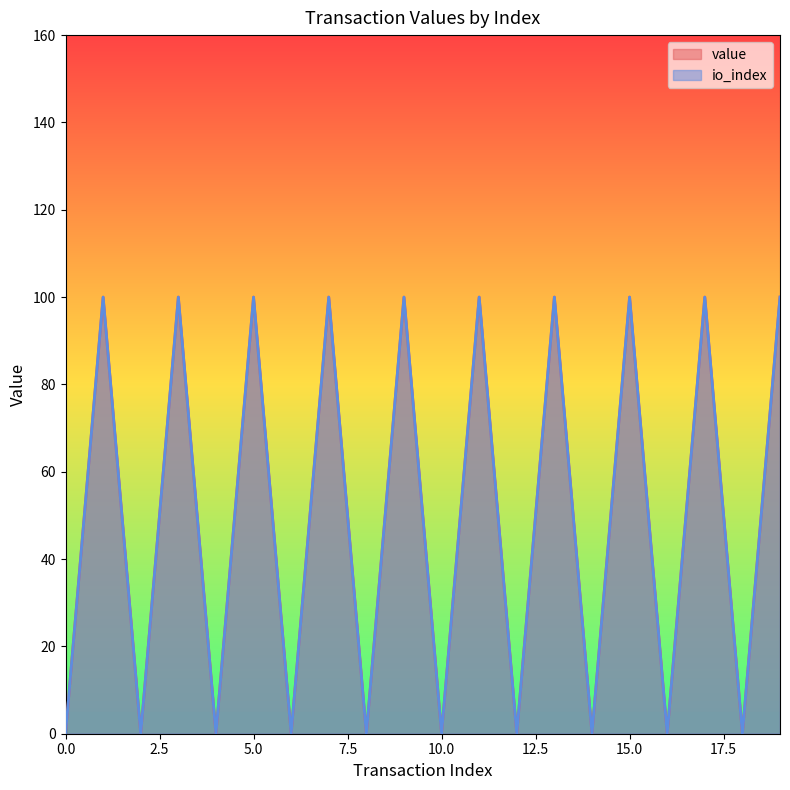

List the labels in order of io_index value, largest first.

1, 3, 5, 7, 9, 11, 13, 15, 17, 19, 0, 2, 4, 6, 8, 10, 12, 14, 16, 18